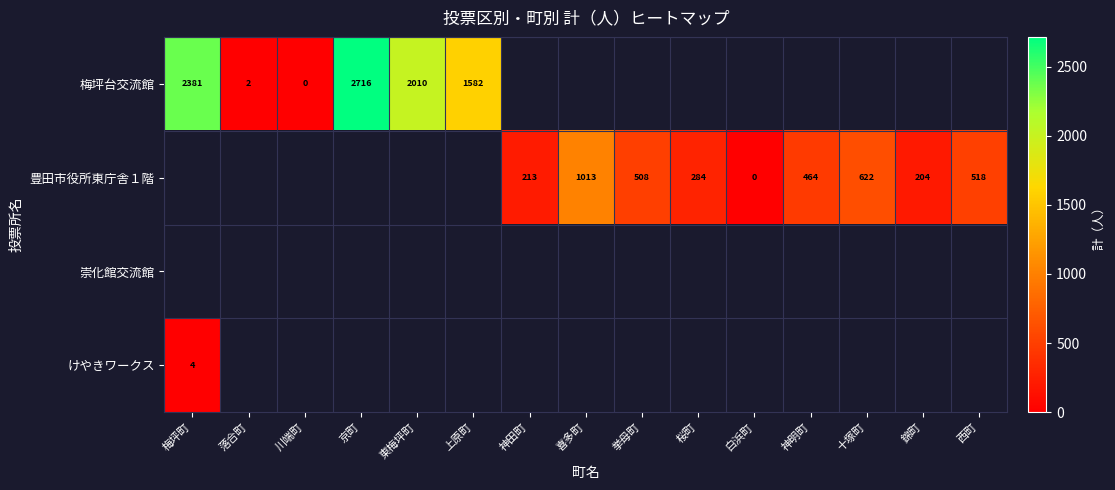

How many categories are shown in the chart?

15